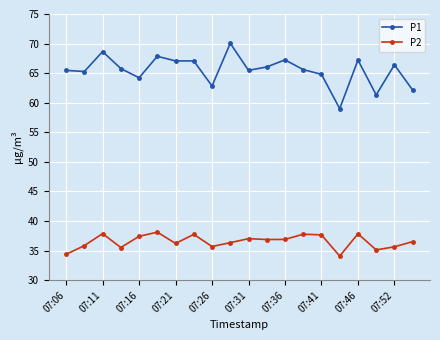

What is the minimum value for P1?

59.0